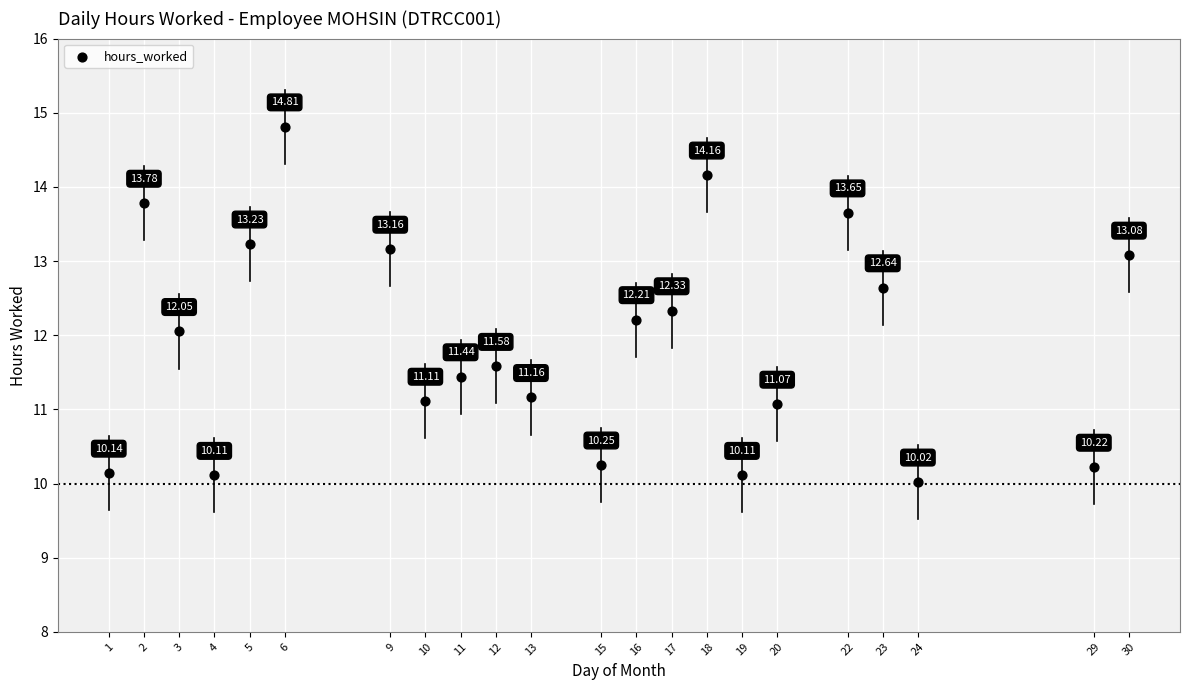

What is the range of Y values (max minus min)?

4.8